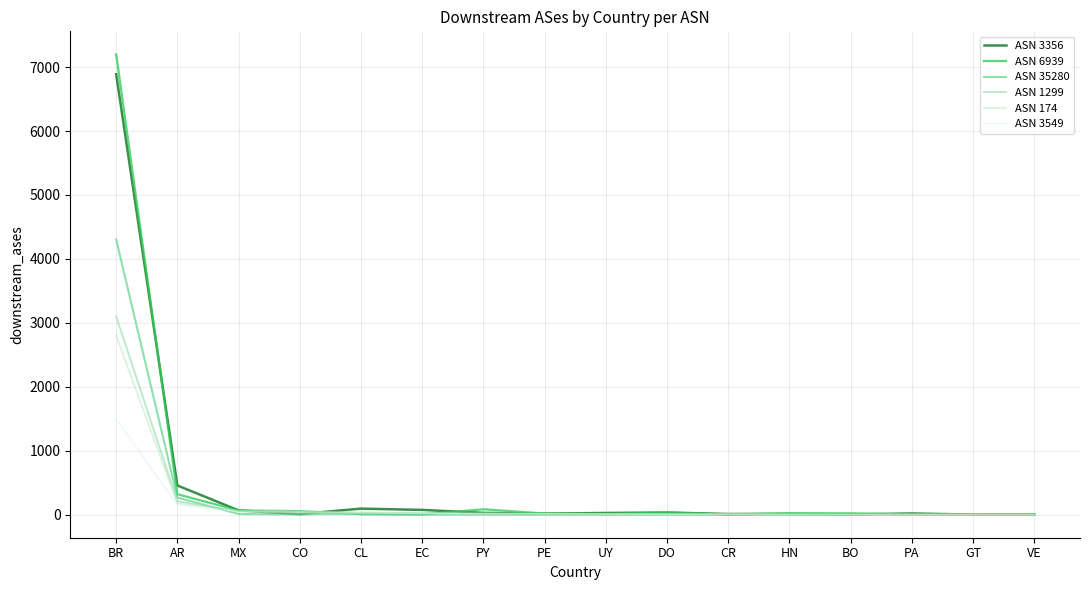

The value of ASN 1299 at BR is 3100. True or false?

True